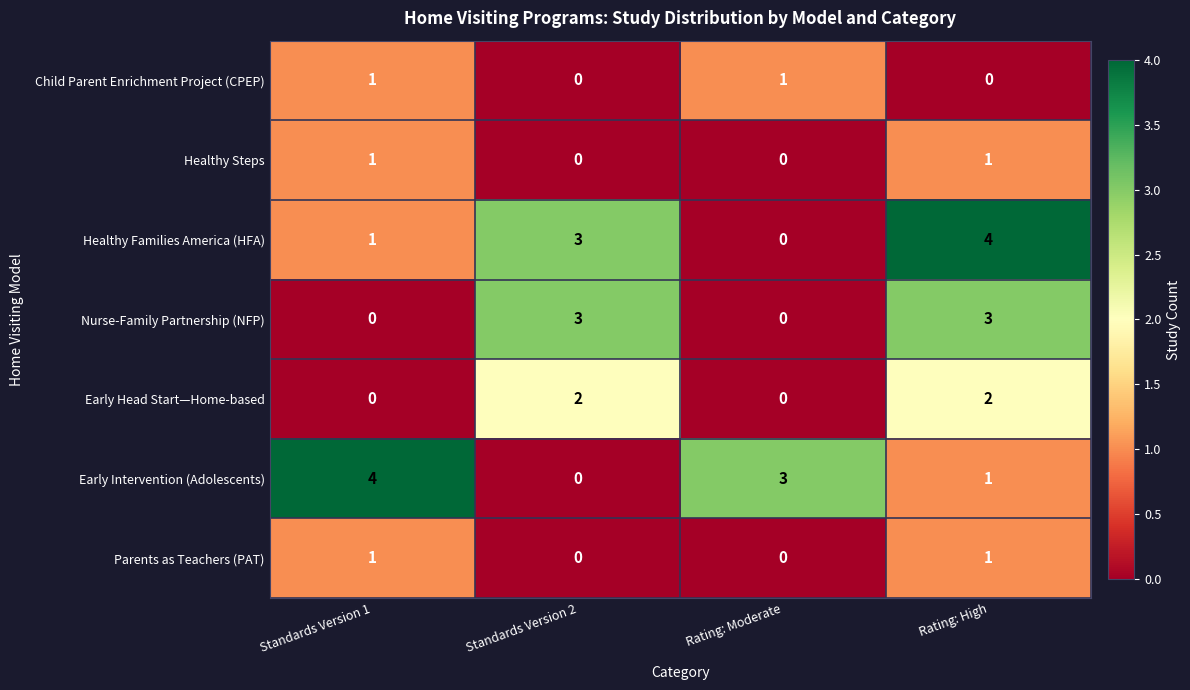

What is the maximum value for Healthy Families America (HFA)?

4